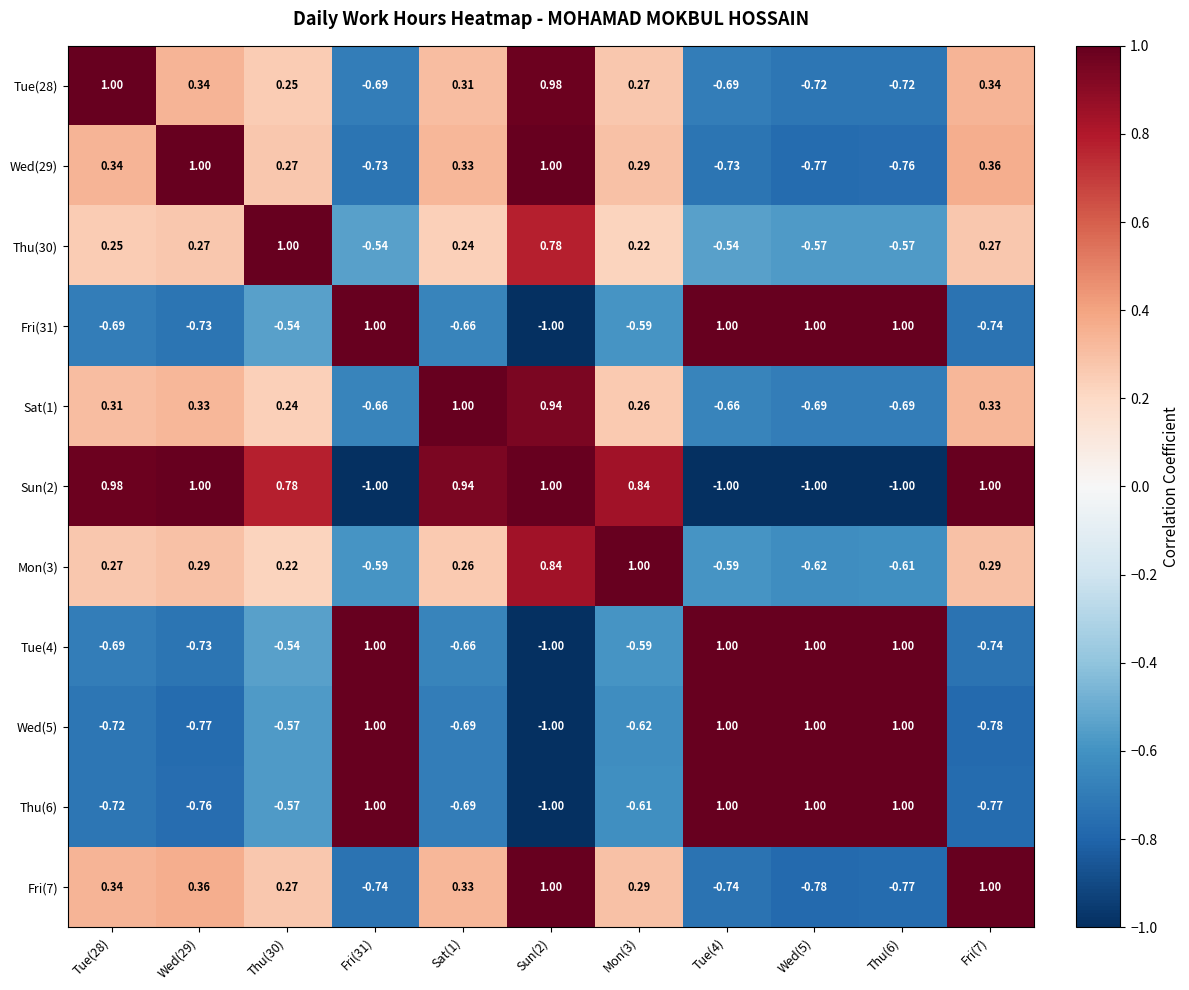

How many values in the Wed(5) series are below 0?

7